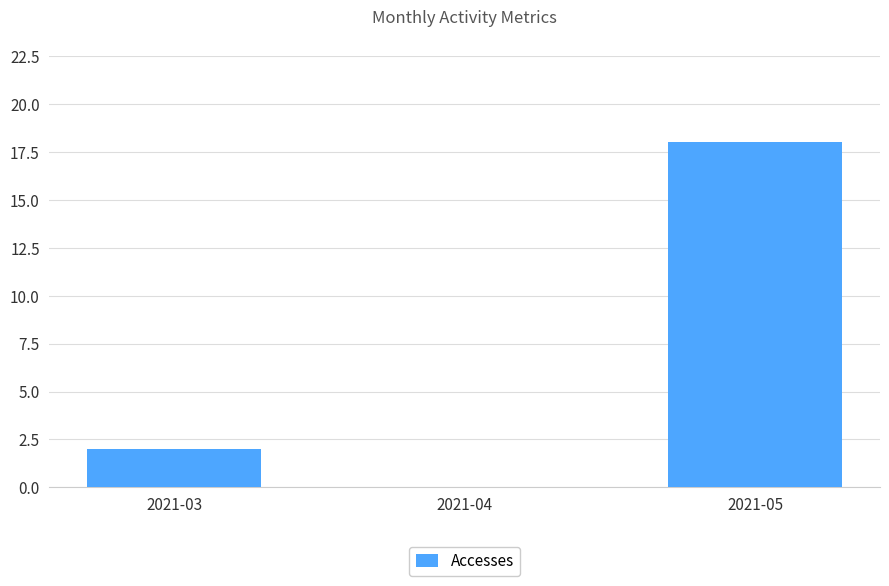

What is the greatest value displayed?

18